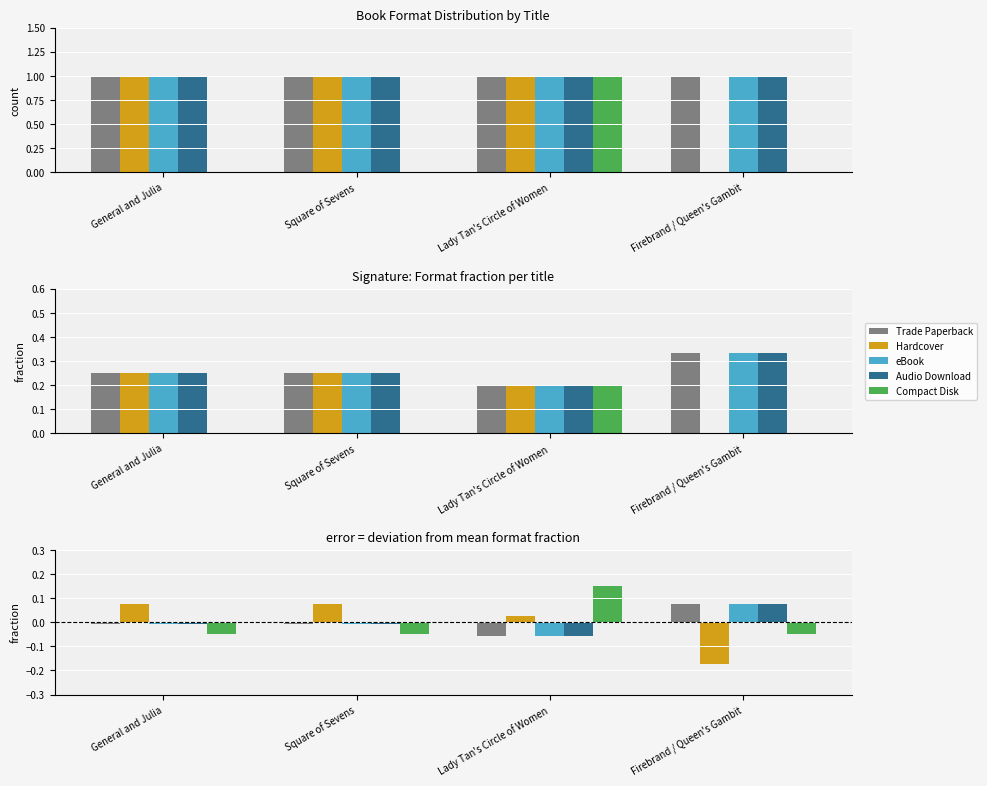

How many values in Hardcover are below zero?

1